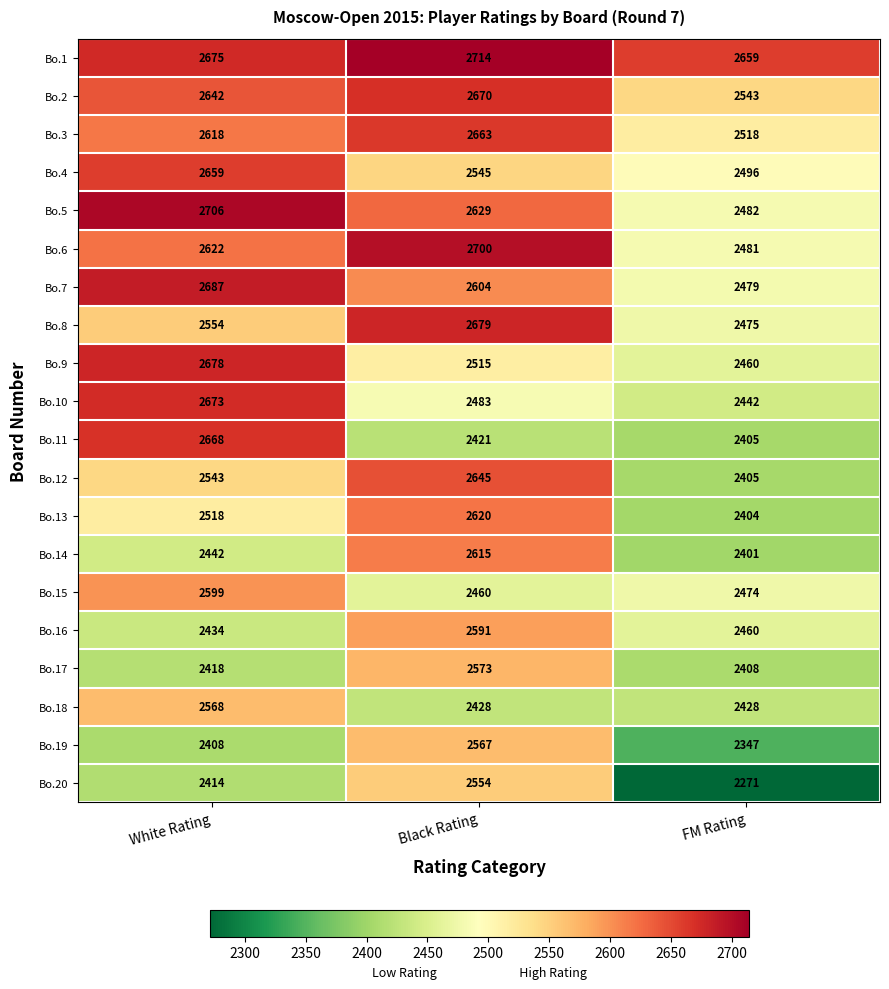

Which category has the lowest value across all series?

FM Rating